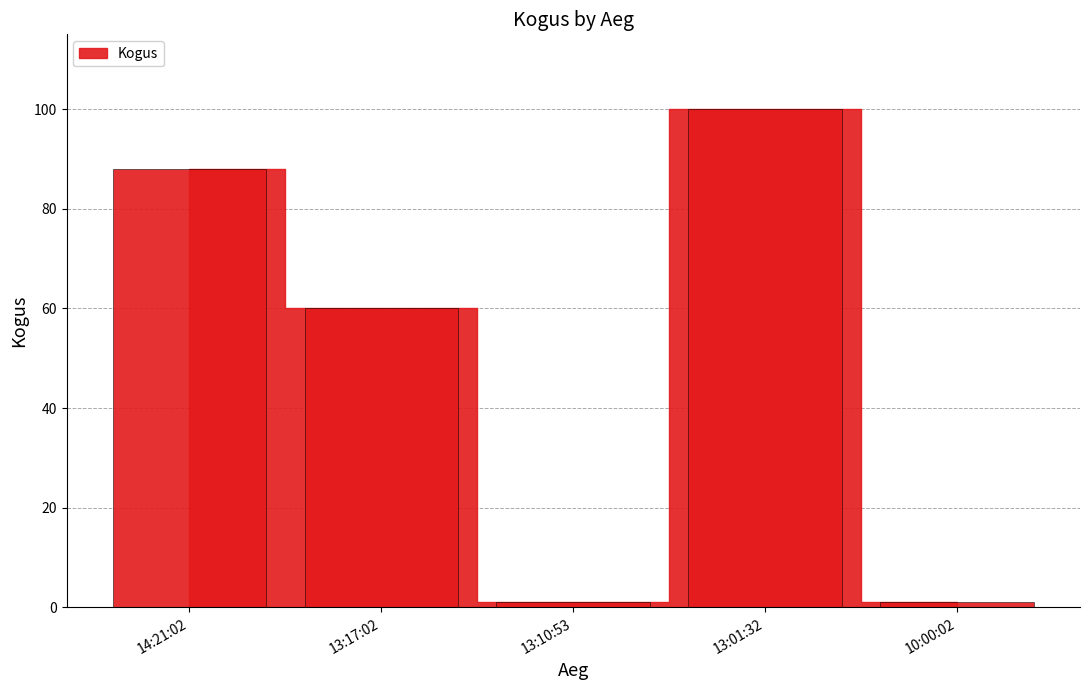

Are the bars grouped side by side (vs. stacked)?

No